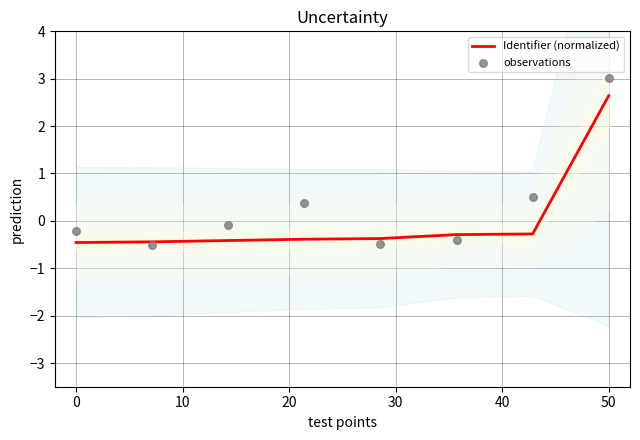

Which series contains the lowest Y value?

observations